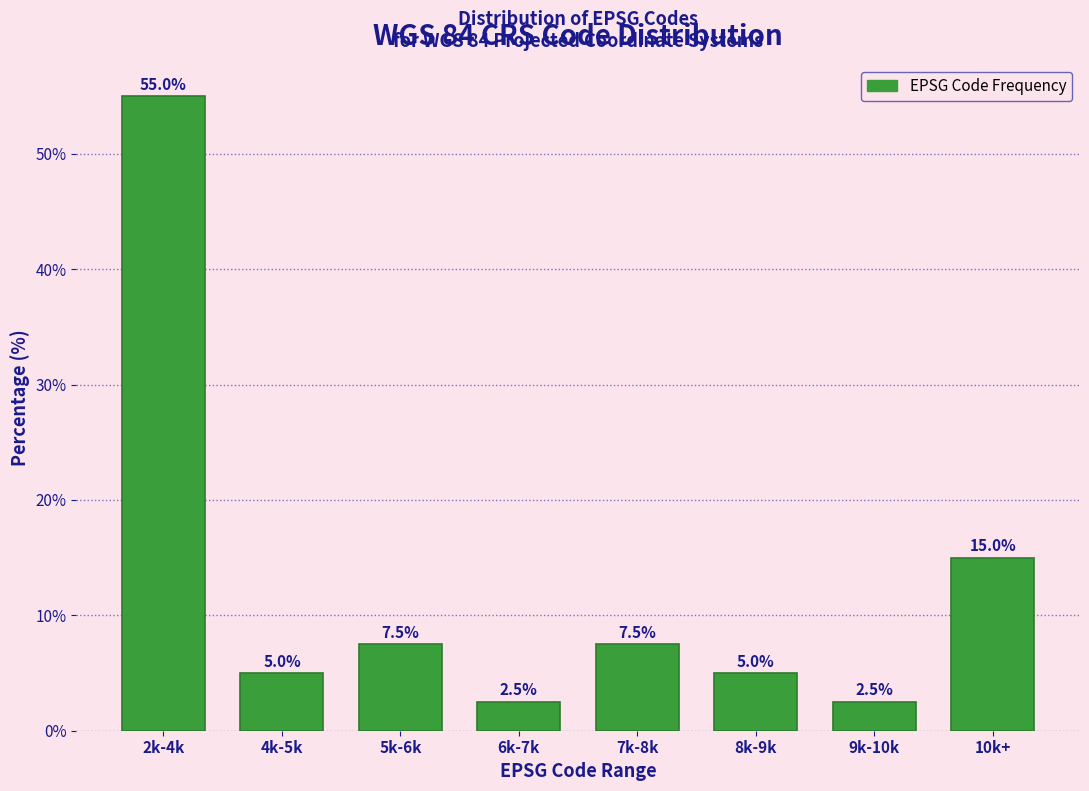

Reading right to left, transcribe all the data shown in this chart.

15.0	2.5	5.0	7.5	2.5	7.5	5.0	55.0